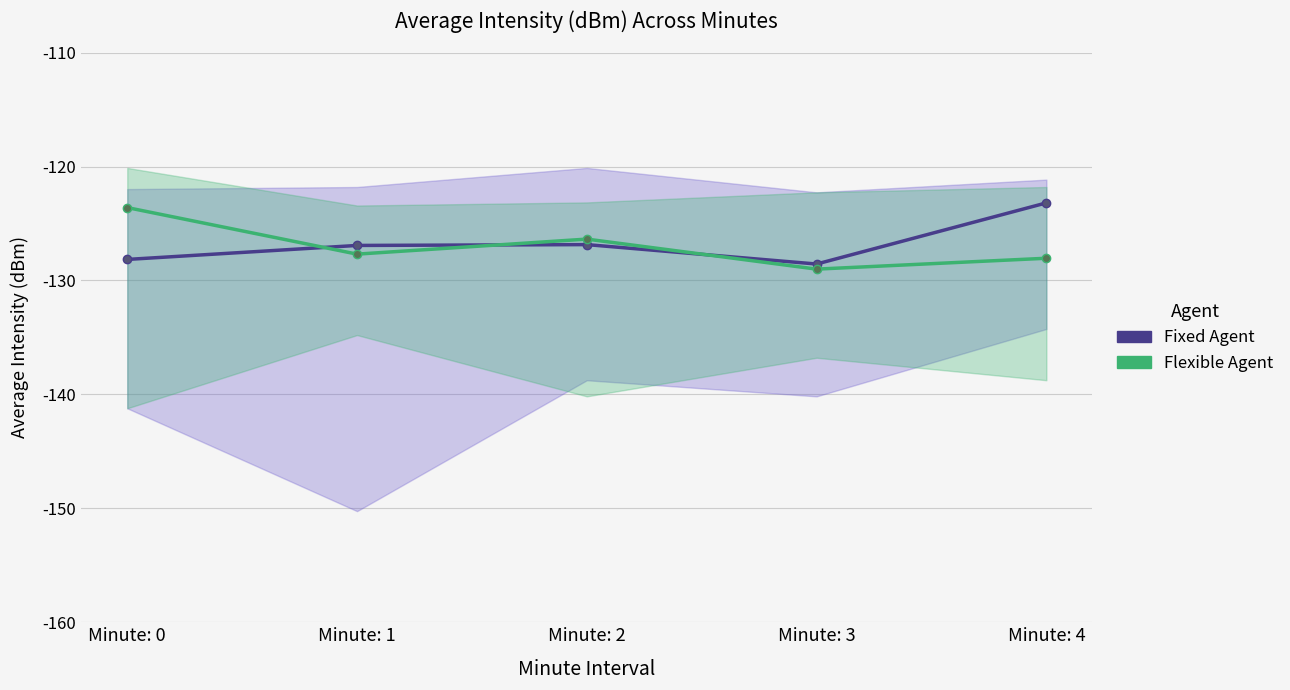

At which category does Fixed Agent reach its first local peak?

Minute: 2